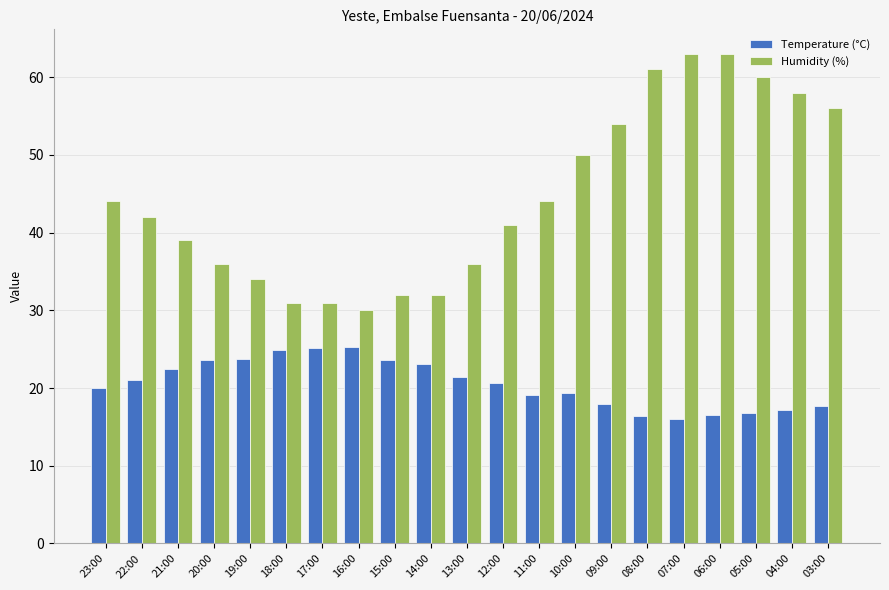

The Temperature (°C) series shows 18.0 at 09:00. True or false?

True